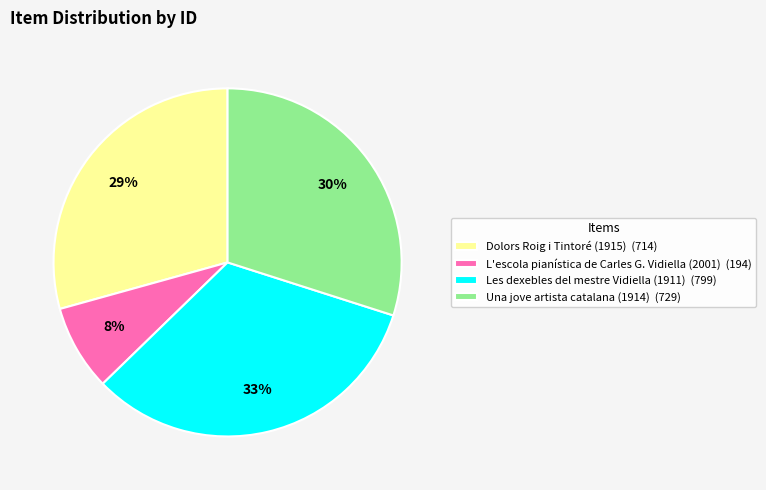

Is it true that Les dexebles del mestre Vidiella (1911) is 43% of the pie?

False